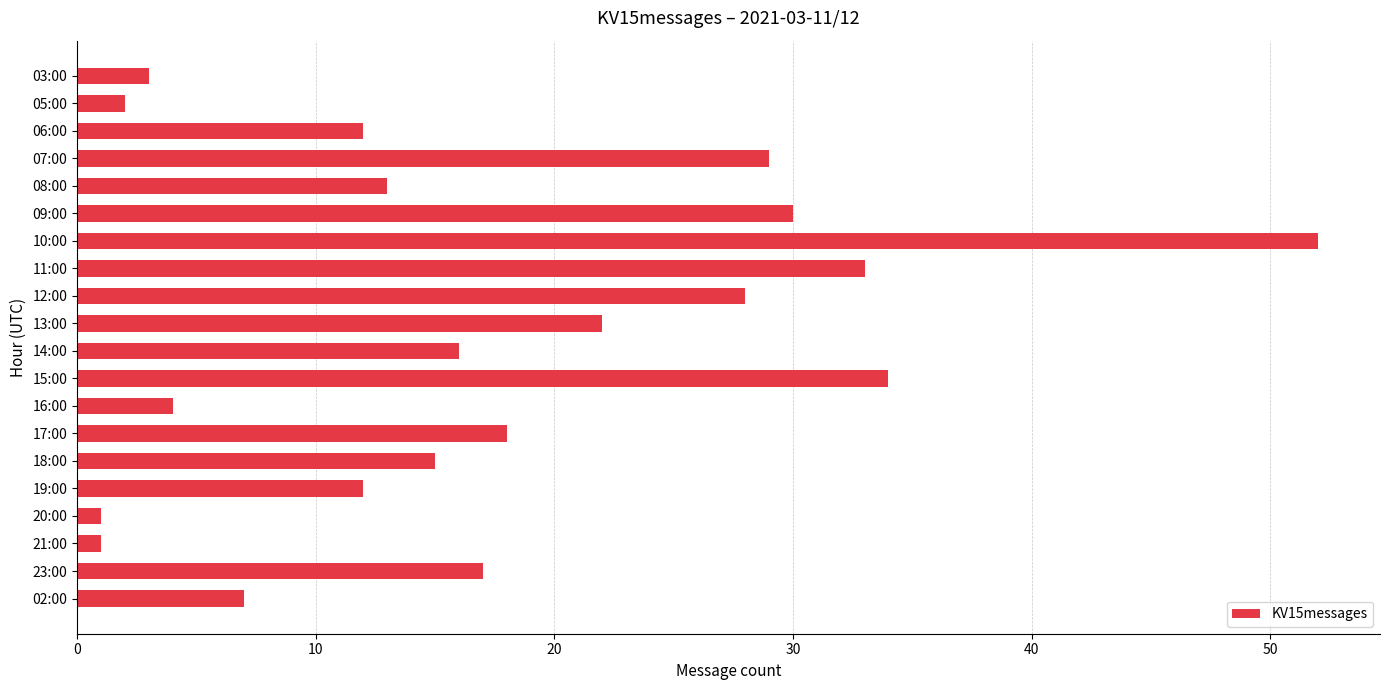

What is the difference between the maximum and minimum values?

51